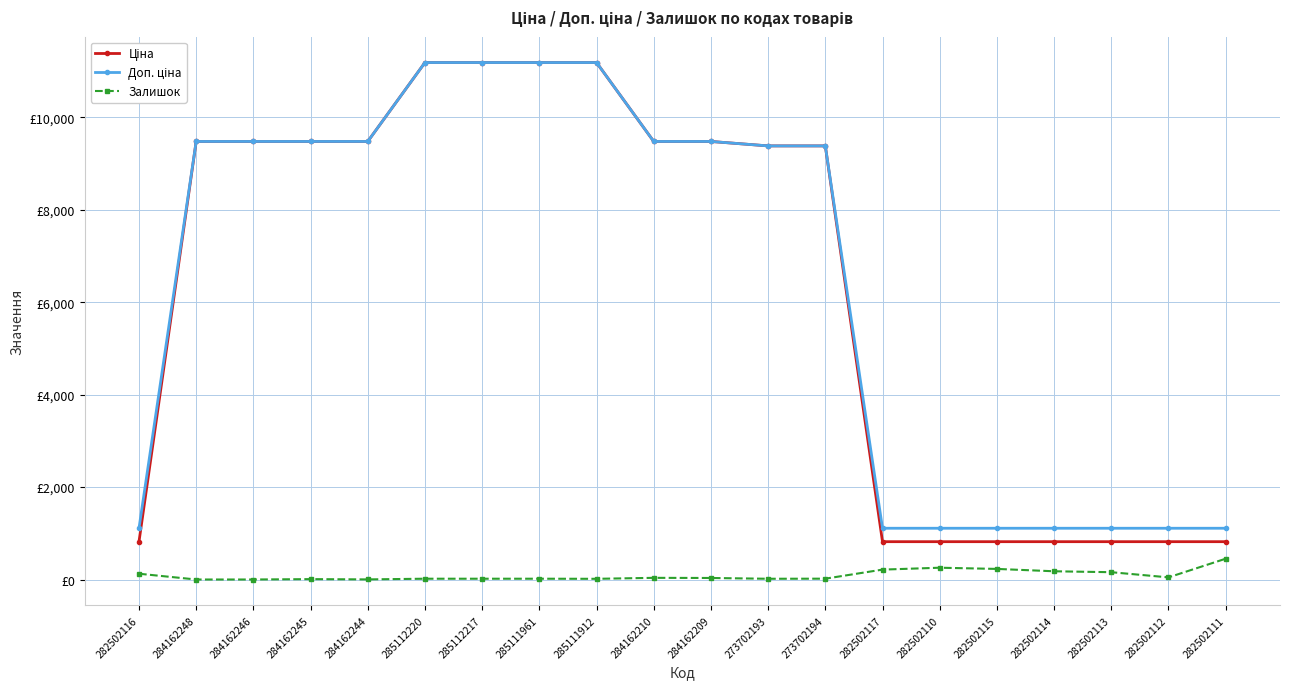

Is this an area chart (filled region under the line)?

No